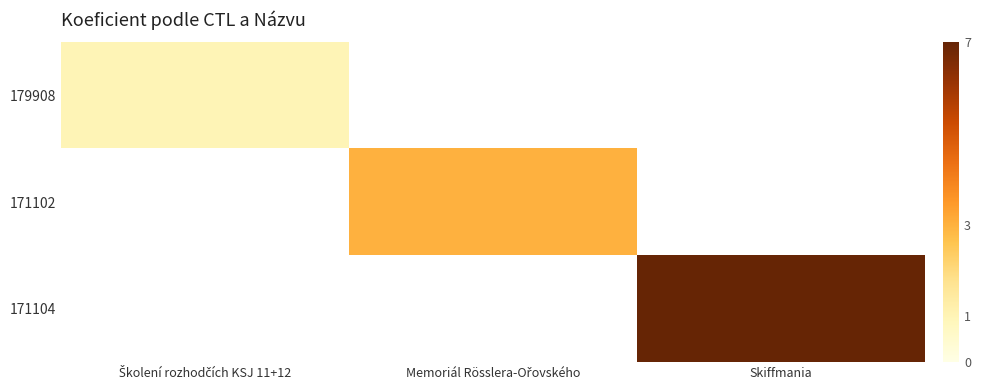

What is the spread (max minus min) of values at Memoriál Rösslera-Ořovského?

3